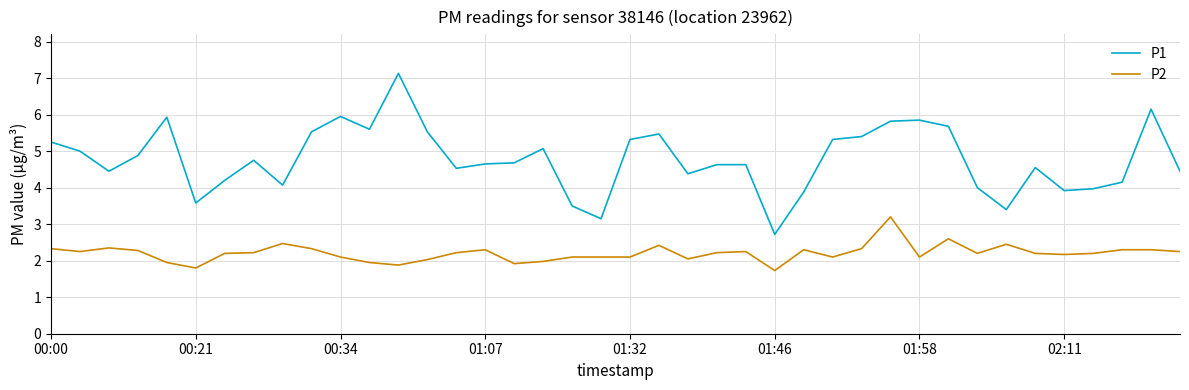

List the series in order of their overall mean, highest first.

P1, P2